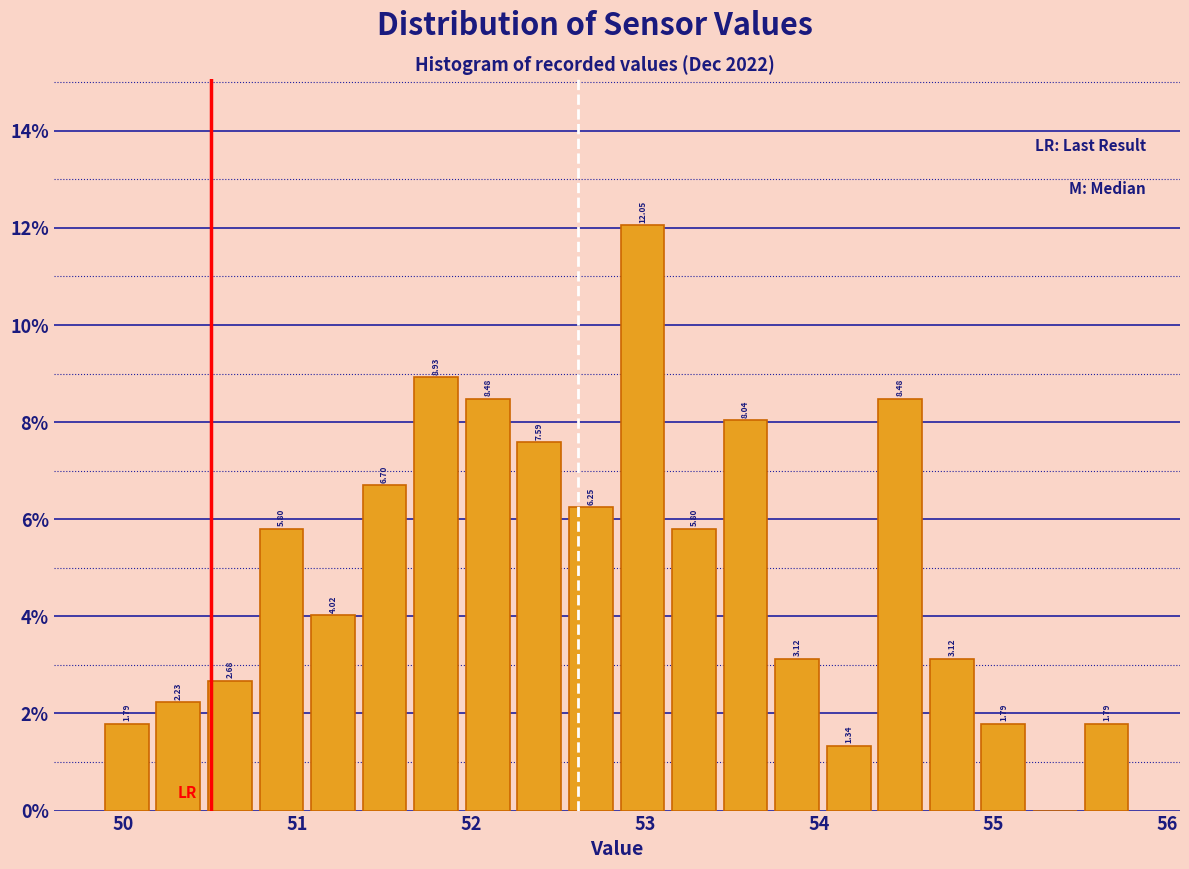

Read against the x-axis, roughly where is the centre of the tallest bar?

53.0